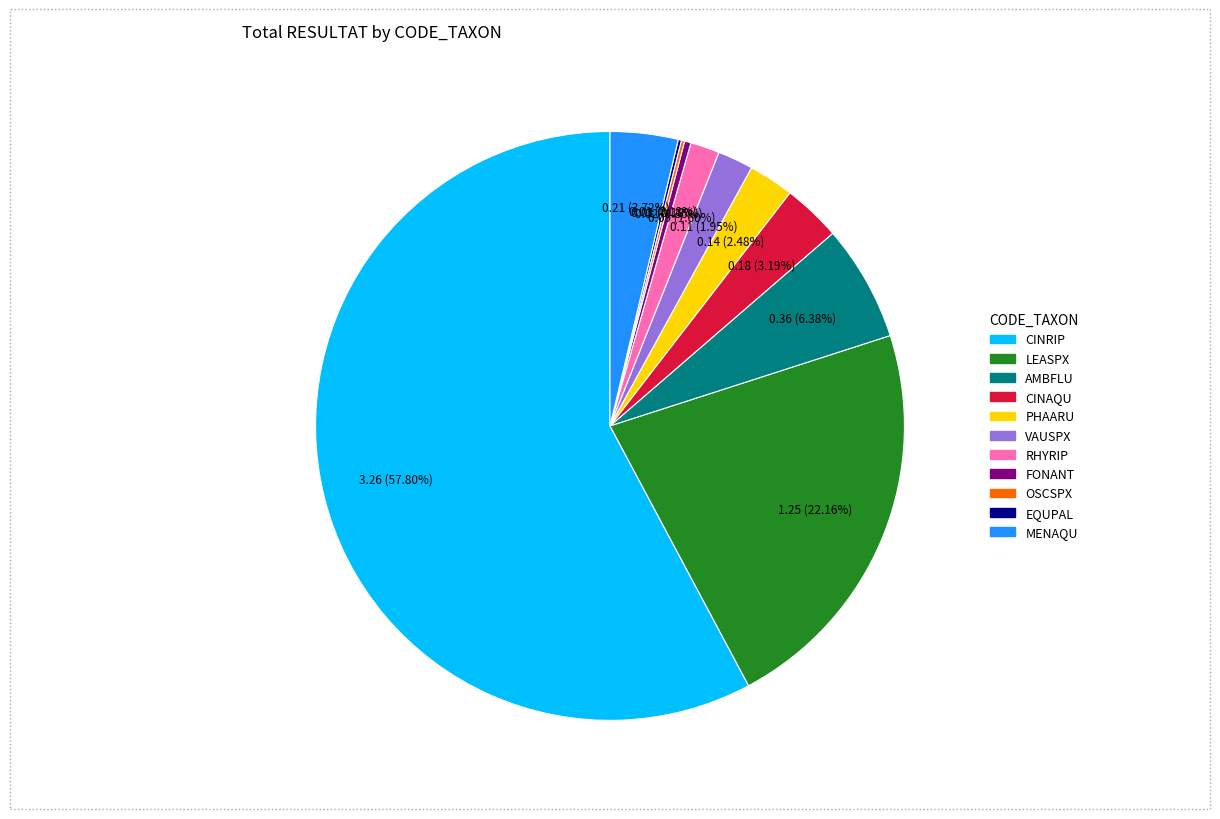

Is it true that LEASPX is 15% of the pie?

False